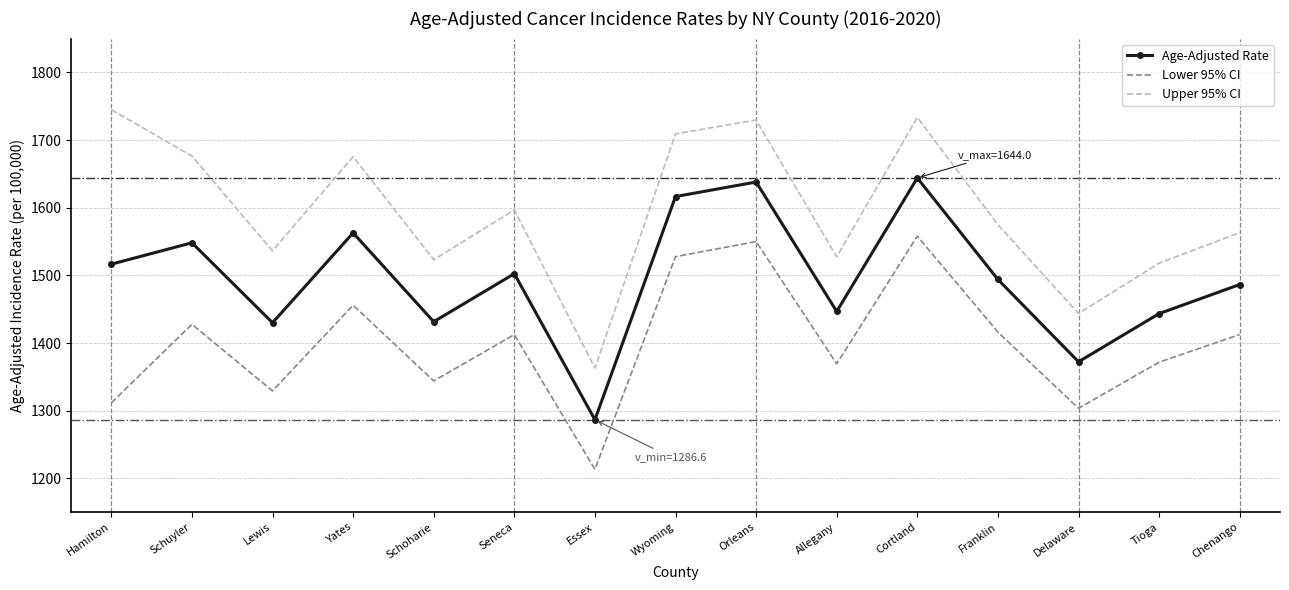

What is the sum of the Upper 95% CI values at Lewis and Yates?

3211.7